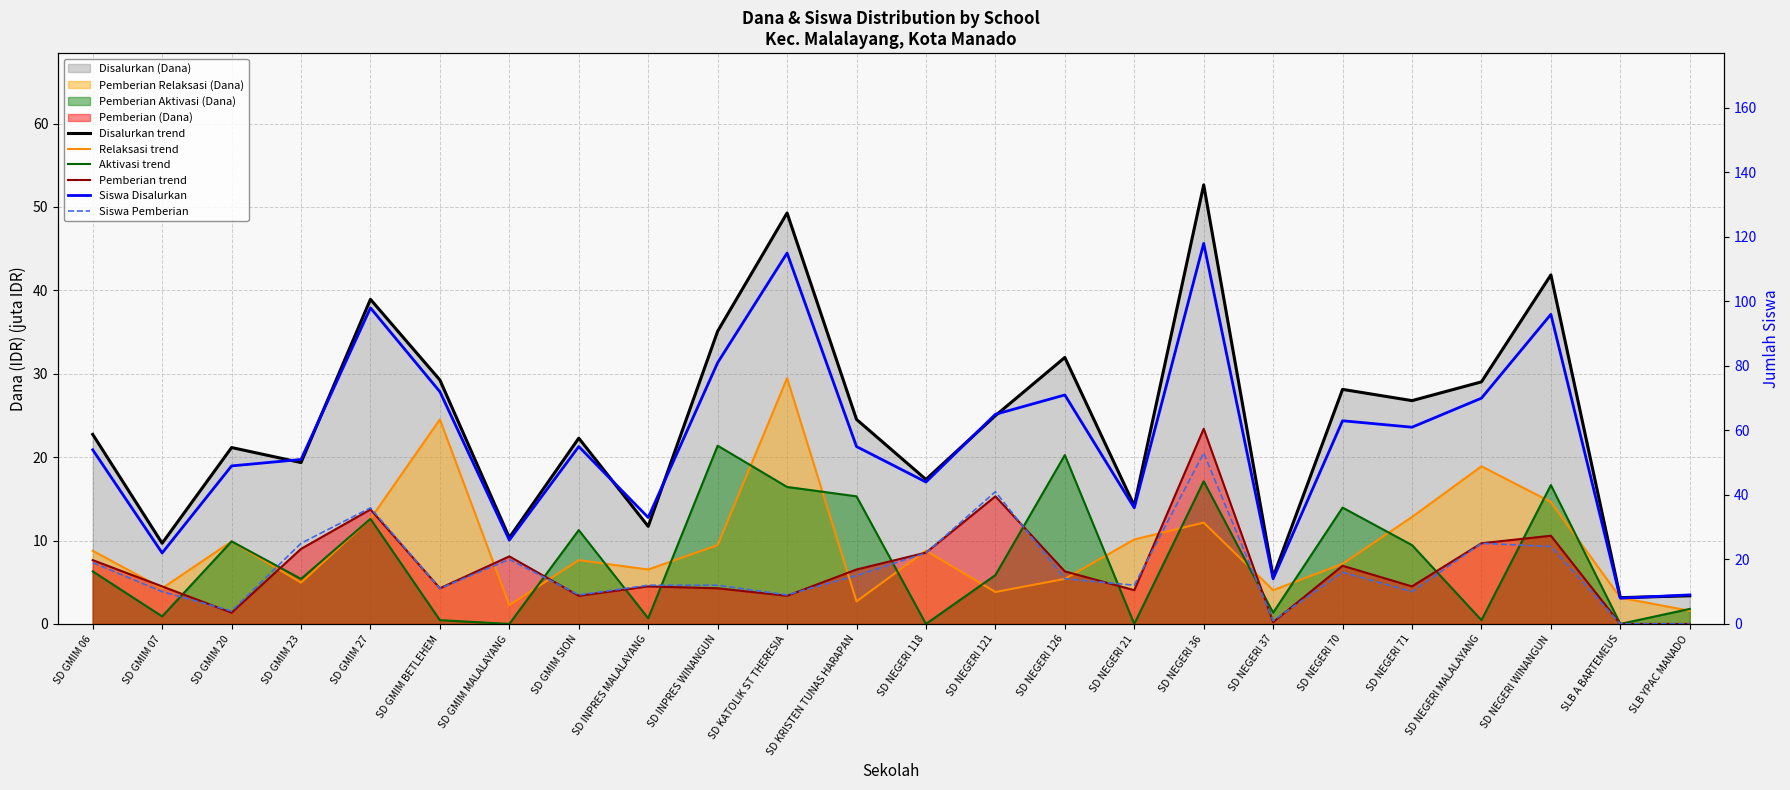

Reading left to right, what are all the values shown in this chart?

Disalurkan trend: SD GMIM 06=22.7	SD GMIM 07=9.7	SD GMIM 20=21.1	SD GMIM 23=19.4	SD GMIM 27=38.9	SD GMIM BETLEHEM=29.2	SD GMIM MALALAYANG=10.3	SD GMIM SION=22.3	SD INPRES MALALAYANG=11.7	SD INPRES WINANGUN=35.1	SD KATOLIK ST THERESIA=49.3	SD KRISTEN TUNAS HARAPAN=24.5	SD NEGERI 118=17.3	SD NEGERI 121=25.0	SD NEGERI 126=31.9	SD NEGERI 21=14.2	SD NEGERI 36=52.6	SD NEGERI 37=5.6	SD NEGERI 70=28.1	SD NEGERI 71=26.8	SD NEGERI MALALAYANG=29.0	SD NEGERI WINANGUN=41.9	SLB A BARTEMEUS=3.1	SLB YPAC MANADO=3.4
Relaksasi trend: SD GMIM 06=8.8	SD GMIM 07=4.3	SD GMIM 20=9.9	SD GMIM 23=5.0	SD GMIM 27=12.6	SD GMIM BETLEHEM=24.5	SD GMIM MALALAYANG=2.2	SD GMIM SION=7.7	SD INPRES MALALAYANG=6.5	SD INPRES WINANGUN=9.4	SD KATOLIK ST THERESIA=29.5	SD KRISTEN TUNAS HARAPAN=2.7	SD NEGERI 118=8.8	SD NEGERI 121=3.8	SD NEGERI 126=5.4	SD NEGERI 21=10.1	SD NEGERI 36=12.2	SD NEGERI 37=4.0	SD NEGERI 70=7.2	SD NEGERI 71=12.8	SD NEGERI MALALAYANG=18.9	SD NEGERI WINANGUN=14.6	SLB A BARTEMEUS=3.1	SLB YPAC MANADO=1.6
Aktivasi trend: SD GMIM 06=6.3	SD GMIM 07=0.9	SD GMIM 20=9.9	SD GMIM 23=5.4	SD GMIM 27=12.6	SD GMIM BETLEHEM=0.5	SD GMIM MALALAYANG=0.0	SD GMIM SION=11.2	SD INPRES MALALAYANG=0.7	SD INPRES WINANGUN=21.4	SD KATOLIK ST THERESIA=16.4	SD KRISTEN TUNAS HARAPAN=15.3	SD NEGERI 118=0.0	SD NEGERI 121=5.8	SD NEGERI 126=20.2	SD NEGERI 21=0.0	SD NEGERI 36=17.1	SD NEGERI 37=1.4	SD NEGERI 70=13.9	SD NEGERI 71=9.4	SD NEGERI MALALAYANG=0.5	SD NEGERI WINANGUN=16.6	SLB A BARTEMEUS=0.0	SLB YPAC MANADO=1.8
Pemberian trend: SD GMIM 06=7.7	SD GMIM 07=4.5	SD GMIM 20=1.4	SD GMIM 23=9.0	SD GMIM 27=13.7	SD GMIM BETLEHEM=4.3	SD GMIM MALALAYANG=8.1	SD GMIM SION=3.4	SD INPRES MALALAYANG=4.5	SD INPRES WINANGUN=4.3	SD KATOLIK ST THERESIA=3.4	SD KRISTEN TUNAS HARAPAN=6.5	SD NEGERI 118=8.6	SD NEGERI 121=15.3	SD NEGERI 126=6.3	SD NEGERI 21=4.0	SD NEGERI 36=23.4	SD NEGERI 37=0.2	SD NEGERI 70=7.0	SD NEGERI 71=4.5	SD NEGERI MALALAYANG=9.7	SD NEGERI WINANGUN=10.6	SLB A BARTEMEUS=0.0	SLB YPAC MANADO=0.0
Siswa Disalurkan: SD GMIM 06=54.0	SD GMIM 07=22.0	SD GMIM 20=49.0	SD GMIM 23=51.0	SD GMIM 27=98.0	SD GMIM BETLEHEM=72.0	SD GMIM MALALAYANG=26.0	SD GMIM SION=55.0	SD INPRES MALALAYANG=33.0	SD INPRES WINANGUN=81.0	SD KATOLIK ST THERESIA=115.0	SD KRISTEN TUNAS HARAPAN=55.0	SD NEGERI 118=44.0	SD NEGERI 121=65.0	SD NEGERI 126=71.0	SD NEGERI 21=36.0	SD NEGERI 36=118.0	SD NEGERI 37=14.0	SD NEGERI 70=63.0	SD NEGERI 71=61.0	SD NEGERI MALALAYANG=70.0	SD NEGERI WINANGUN=96.0	SLB A BARTEMEUS=8.0	SLB YPAC MANADO=9.0
Siswa Pemberian: SD GMIM 06=19.0	SD GMIM 07=10.0	SD GMIM 20=4.0	SD GMIM 23=25.0	SD GMIM 27=36.0	SD GMIM BETLEHEM=11.0	SD GMIM MALALAYANG=20.0	SD GMIM SION=9.0	SD INPRES MALALAYANG=12.0	SD INPRES WINANGUN=12.0	SD KATOLIK ST THERESIA=9.0	SD KRISTEN TUNAS HARAPAN=15.0	SD NEGERI 118=22.0	SD NEGERI 121=41.0	SD NEGERI 126=14.0	SD NEGERI 21=12.0	SD NEGERI 36=53.0	SD NEGERI 37=1.0	SD NEGERI 70=16.0	SD NEGERI 71=10.0	SD NEGERI MALALAYANG=25.0	SD NEGERI WINANGUN=24.0	SLB A BARTEMEUS=0.0	SLB YPAC MANADO=0.0